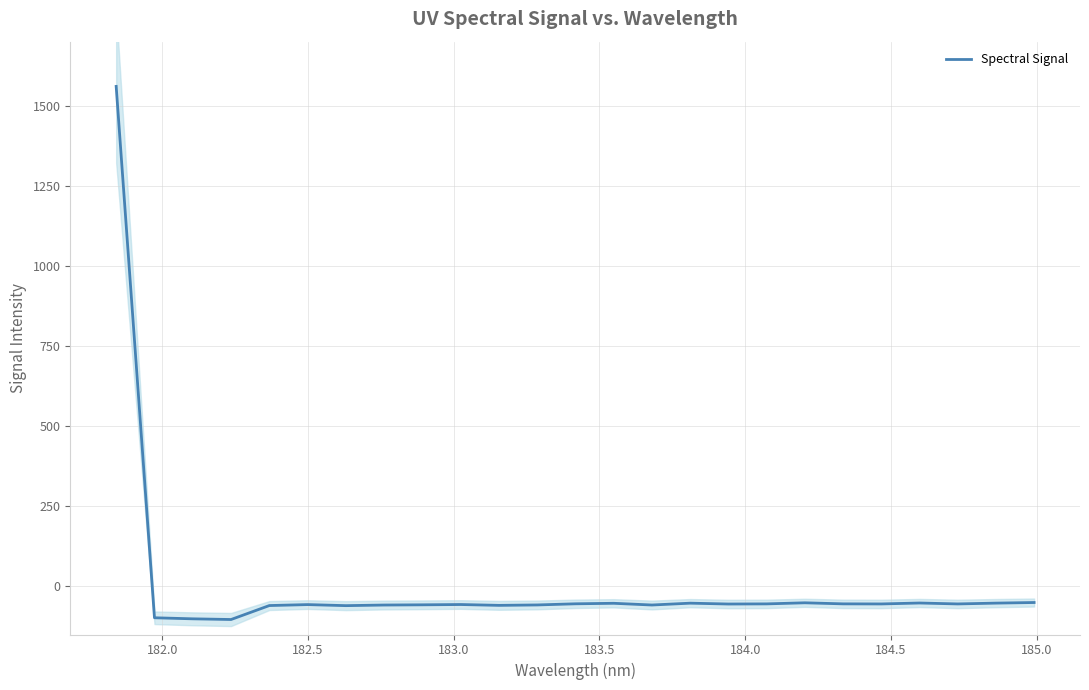

What is the maximum value for Spectral Signal?

1560.4